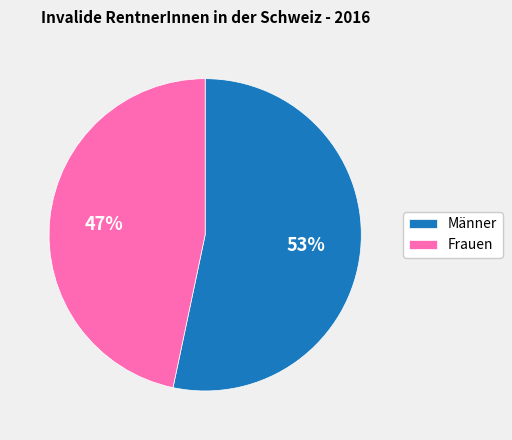

Approximately how many times larger is the value at Männer compared to Frauen?

1.1